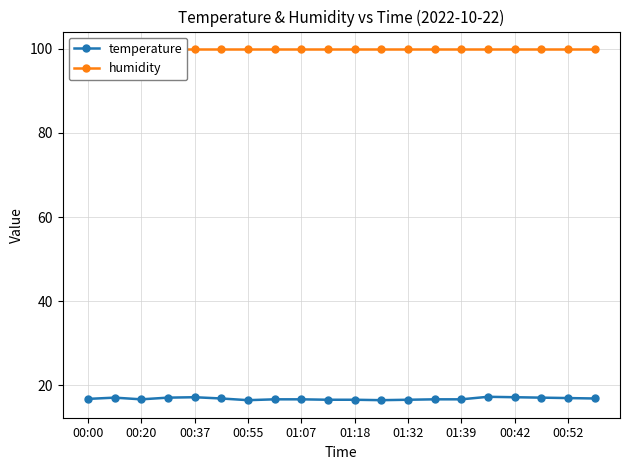

The value of temperature at 00:20 is 16.7. True or false?

True